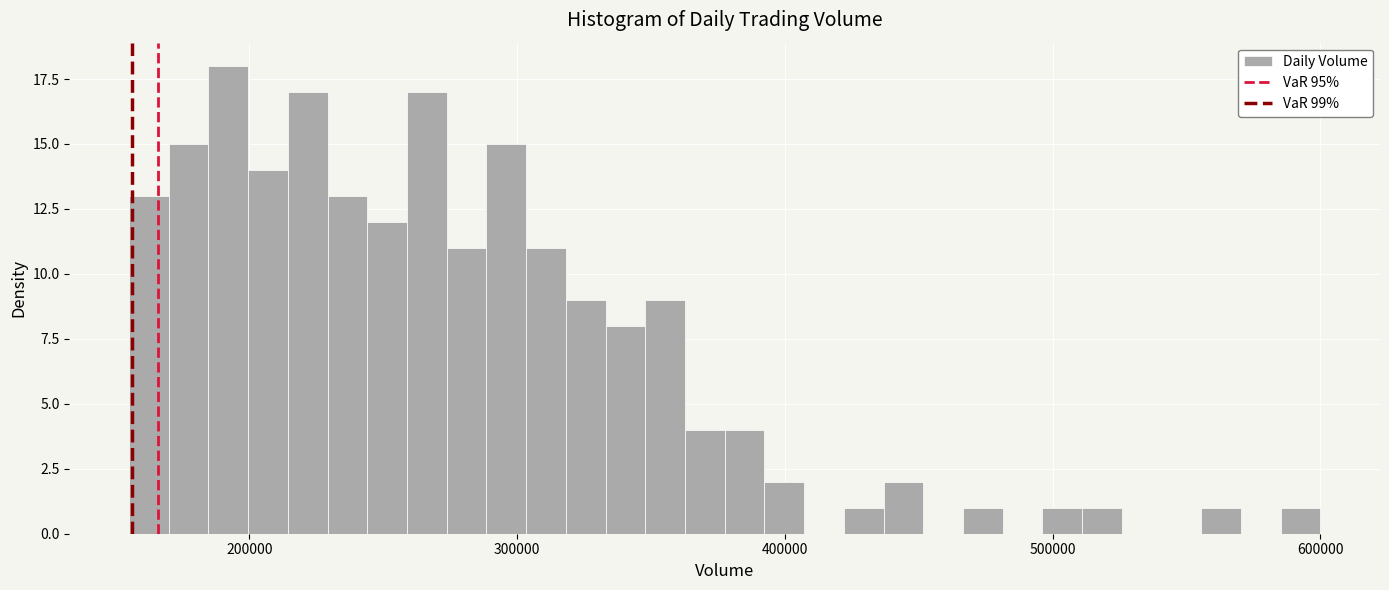

Read against the x-axis, roughly where is the centre of the tallest bar?

190000